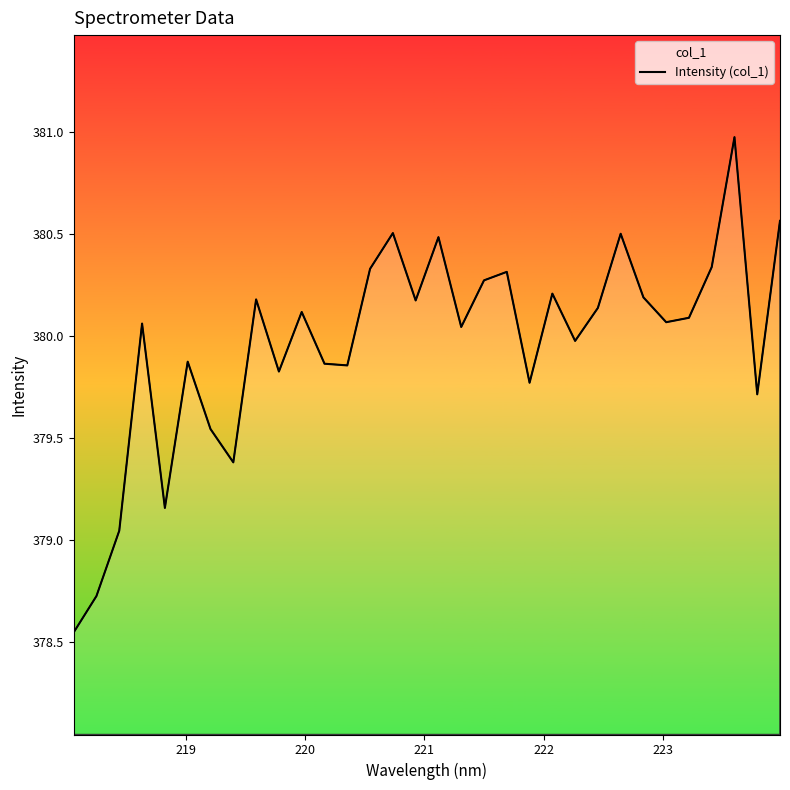

What is the difference between the maximum and minimum values?

2.4